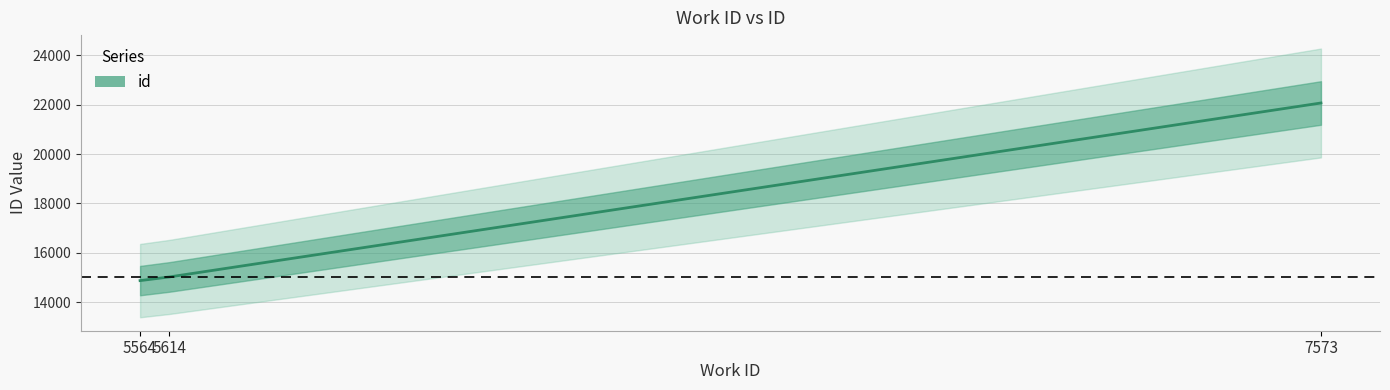

What is the approximate value at 5614?

15019